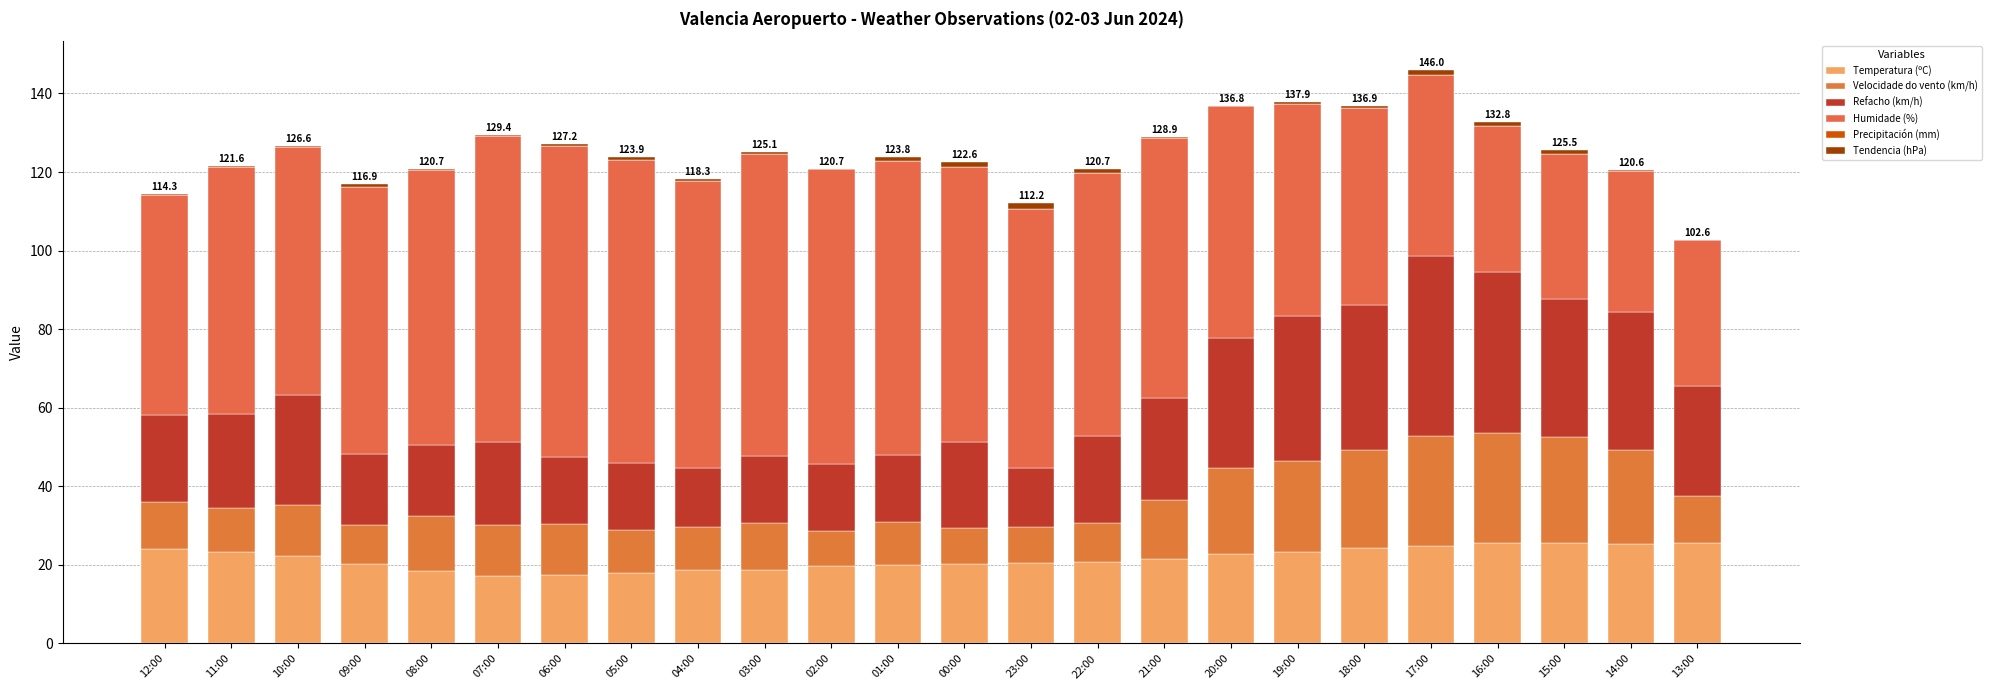

Count the number of data series in this chart.

5